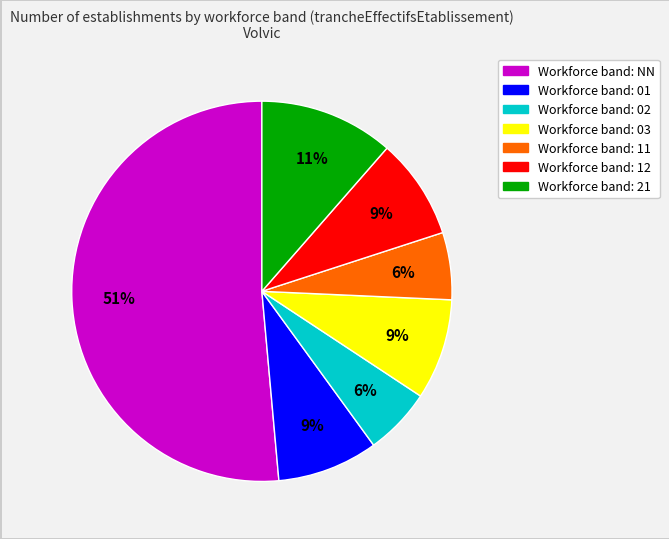

To the nearest percent, what is the average slice percentage?

14%